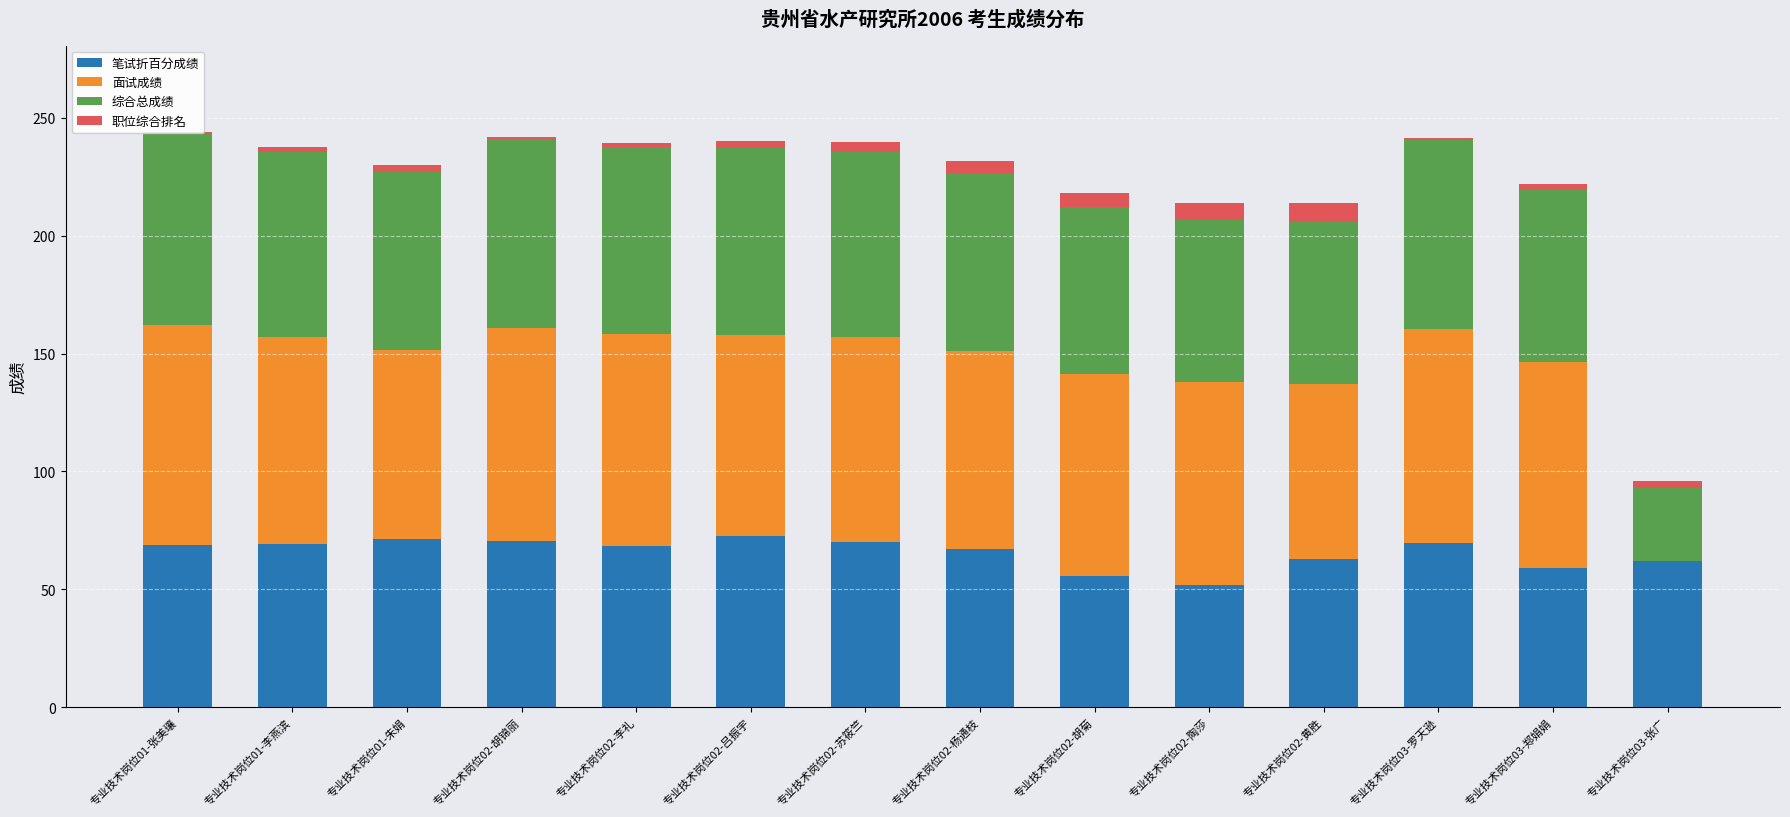

What is the sum of all 综合总成绩 values?

1020.4